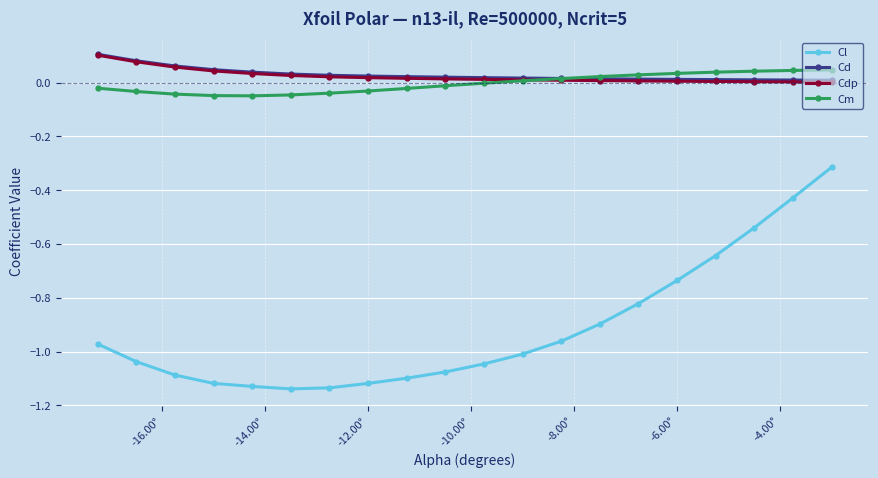

True or false: Cdp and Cl intersect in this chart.

False